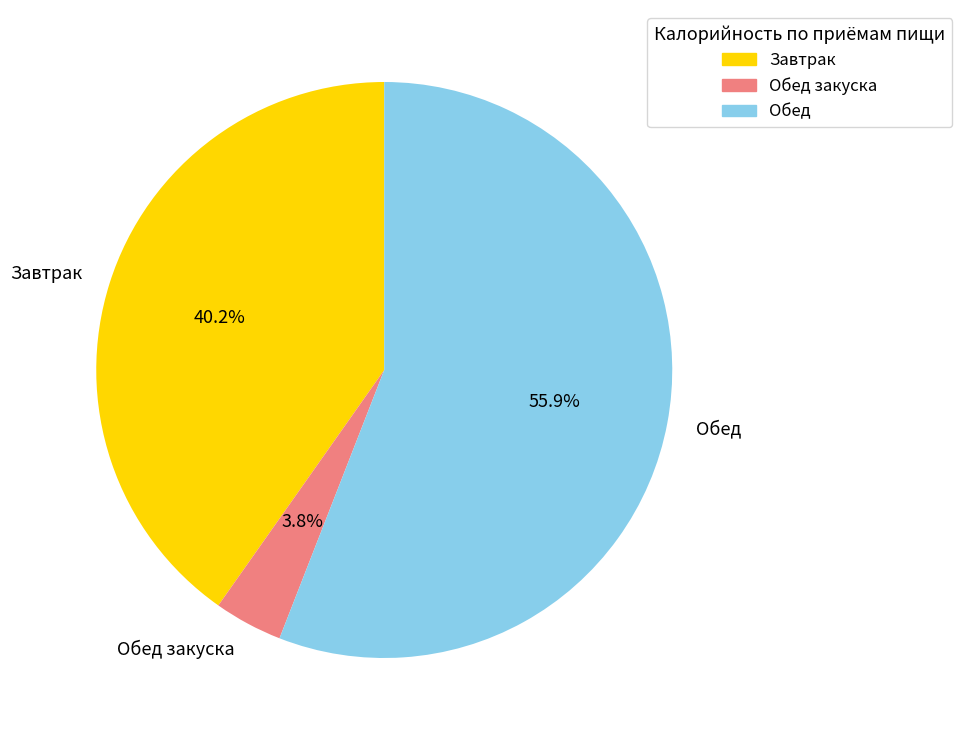

What is the ratio of the value at Завтрак to the value at Обед?

0.7